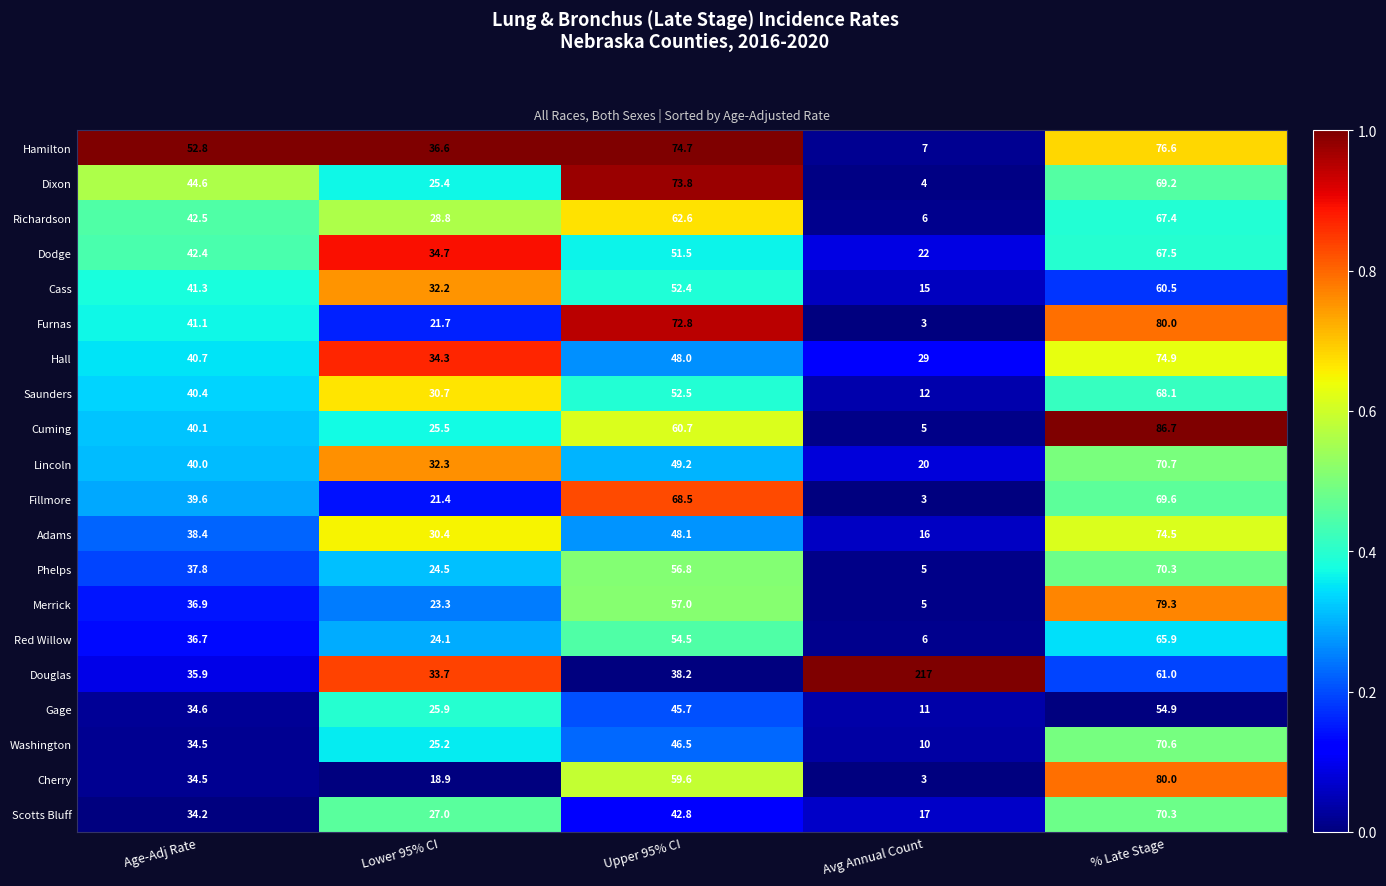

Rank the series at Lower 95% CI from lowest to highest value.

Cherry, Fillmore, Furnas, Merrick, Red Willow, Phelps, Washington, Dixon, Cuming, Gage, Scotts Bluff, Richardson, Adams, Saunders, Cass, Lincoln, Douglas, Hall, Dodge, Hamilton